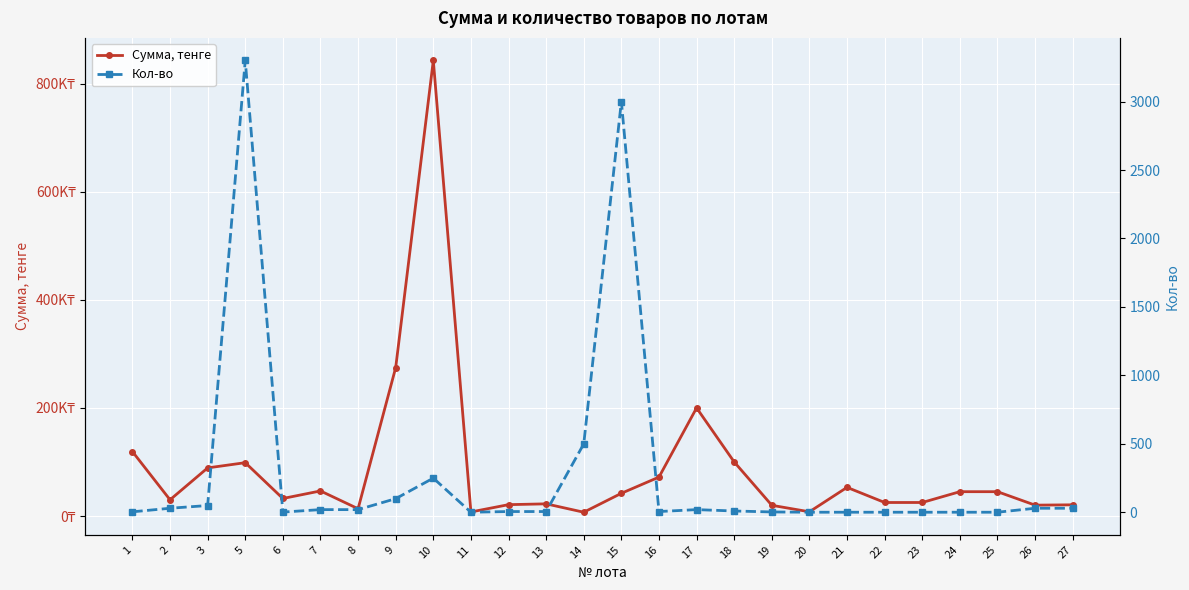

True or false: Кол-во and Сумма, тенге cross at least once.

False